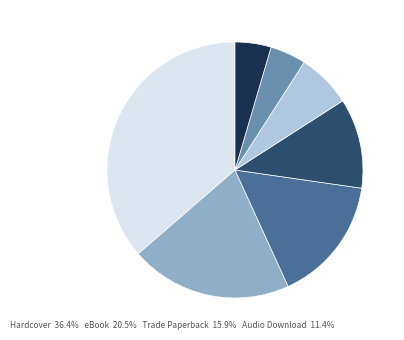

How many slices are in this pie chart?

7